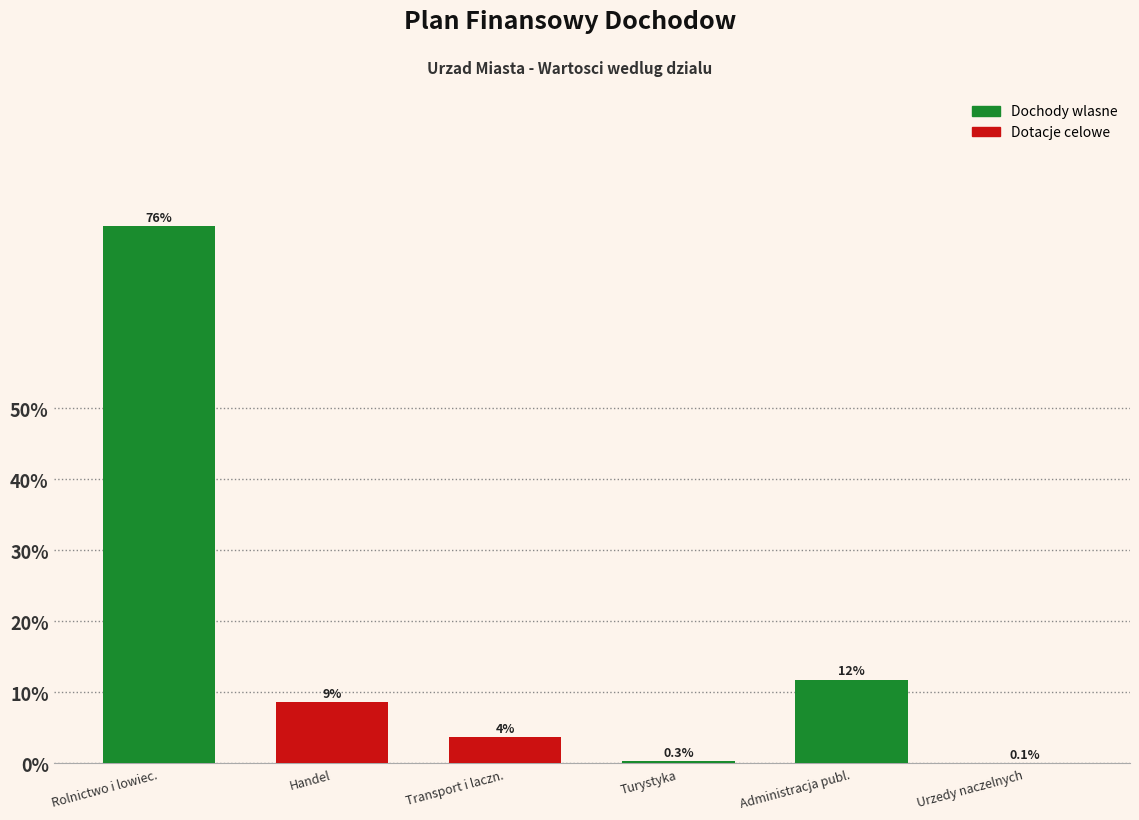

At which label does the data first exceed 8?

Rolnictwo i lowiec.